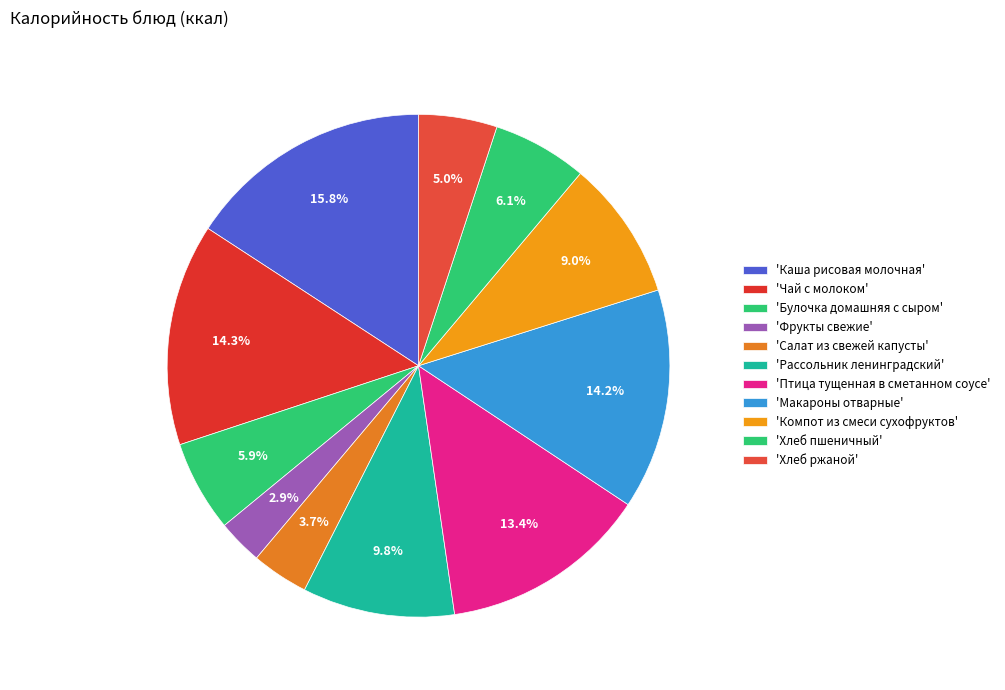

Rank the categories by value from highest to lowest.

Каша рисовая молочная, Чай с молоком, Макароны отварные, Птица тущенная в сметанном соусе, Рассольник ленинградский, Компот из смеси сухофруктов, Хлеб пшеничный, Булочка домашняя с сыром, Хлеб ржаной, Салат из свежей капусты, Фрукты свежие